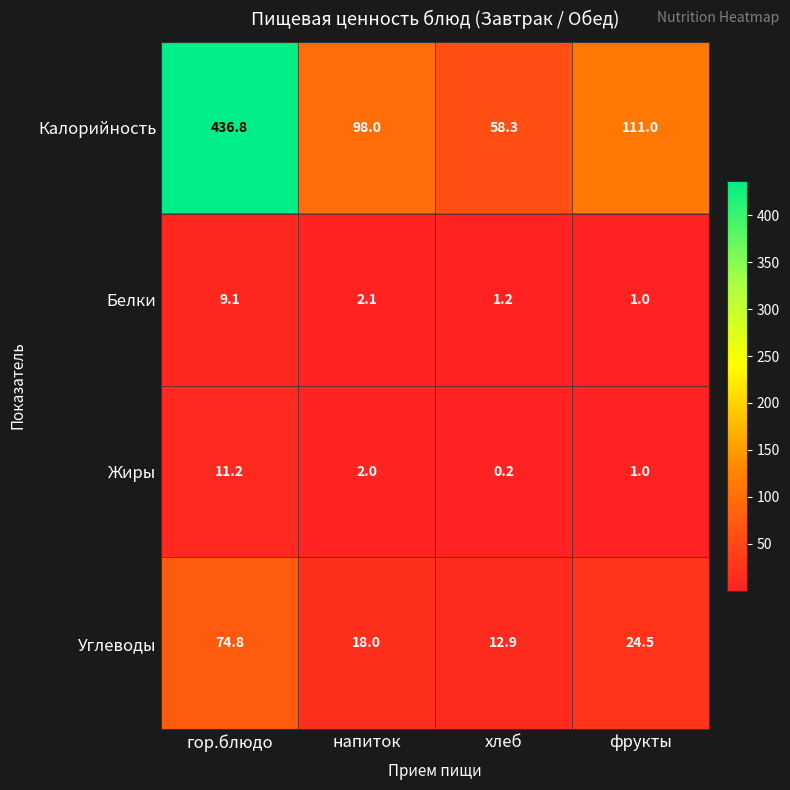

At which category is the sum across all series the highest?

гор.блюдо